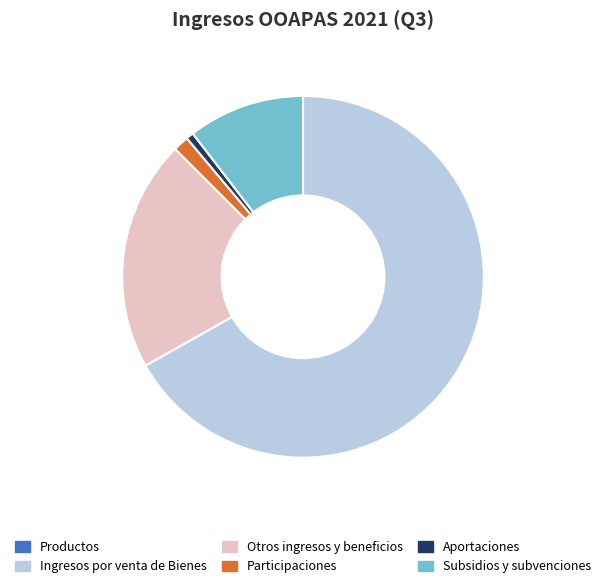

Which has a higher value, Ingresos por venta de Bienes or Participaciones?

Ingresos por venta de Bienes